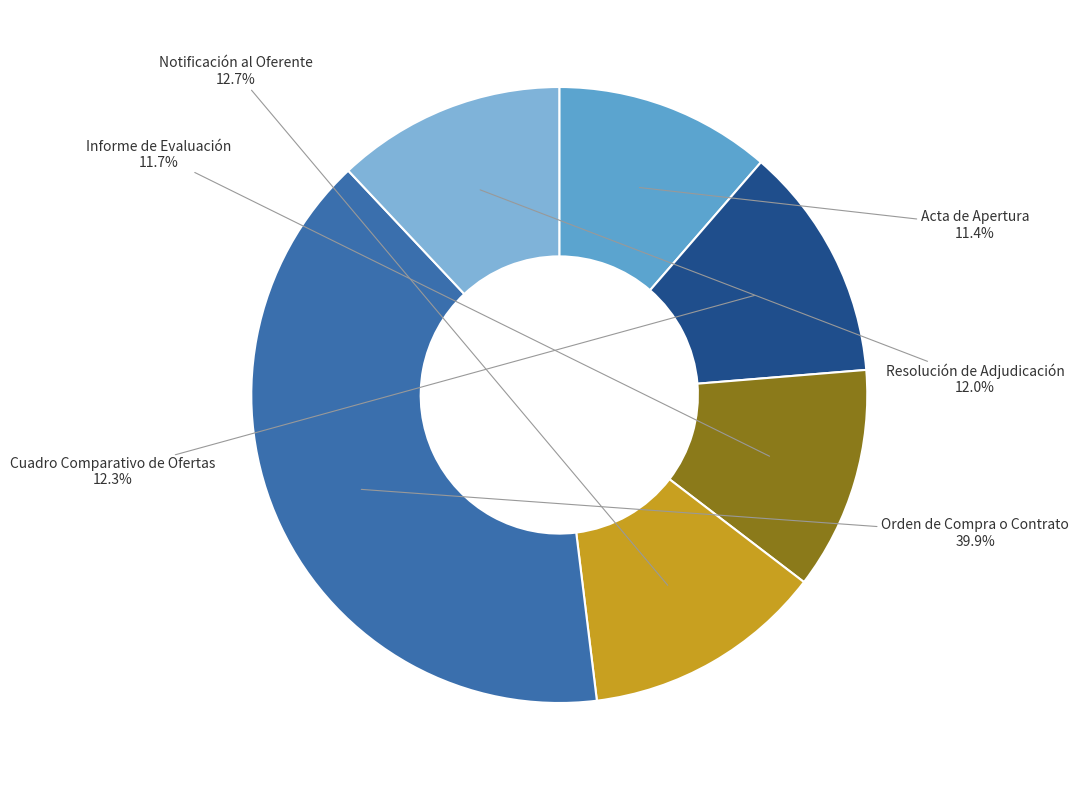

Which slice is the largest?

Orden de Compra o Contrato